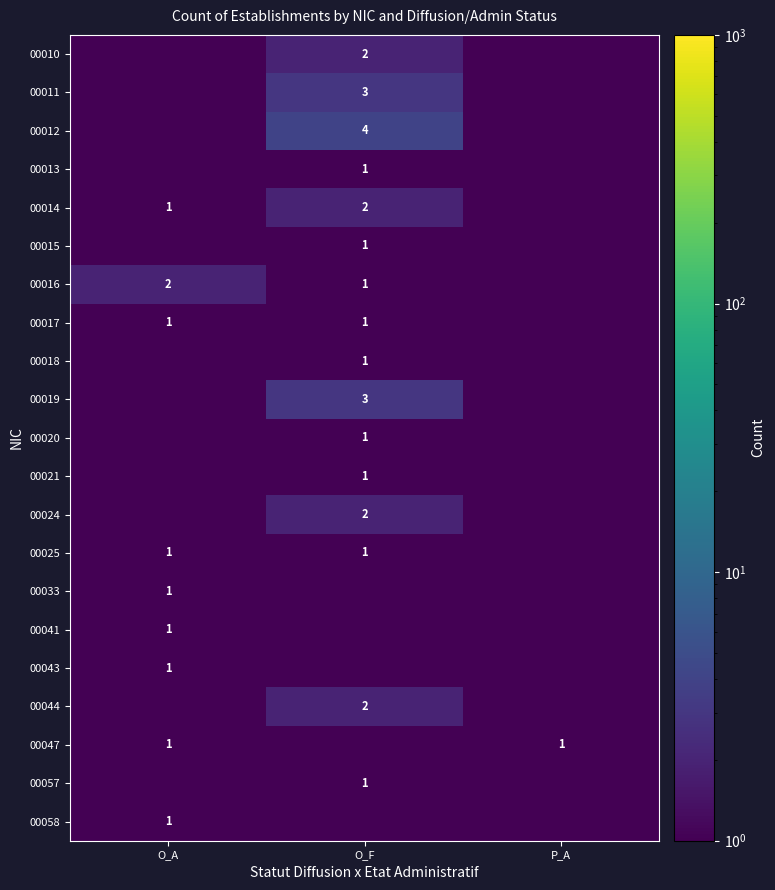

The value of 00018 at O_F is 1.7. True or false?

False